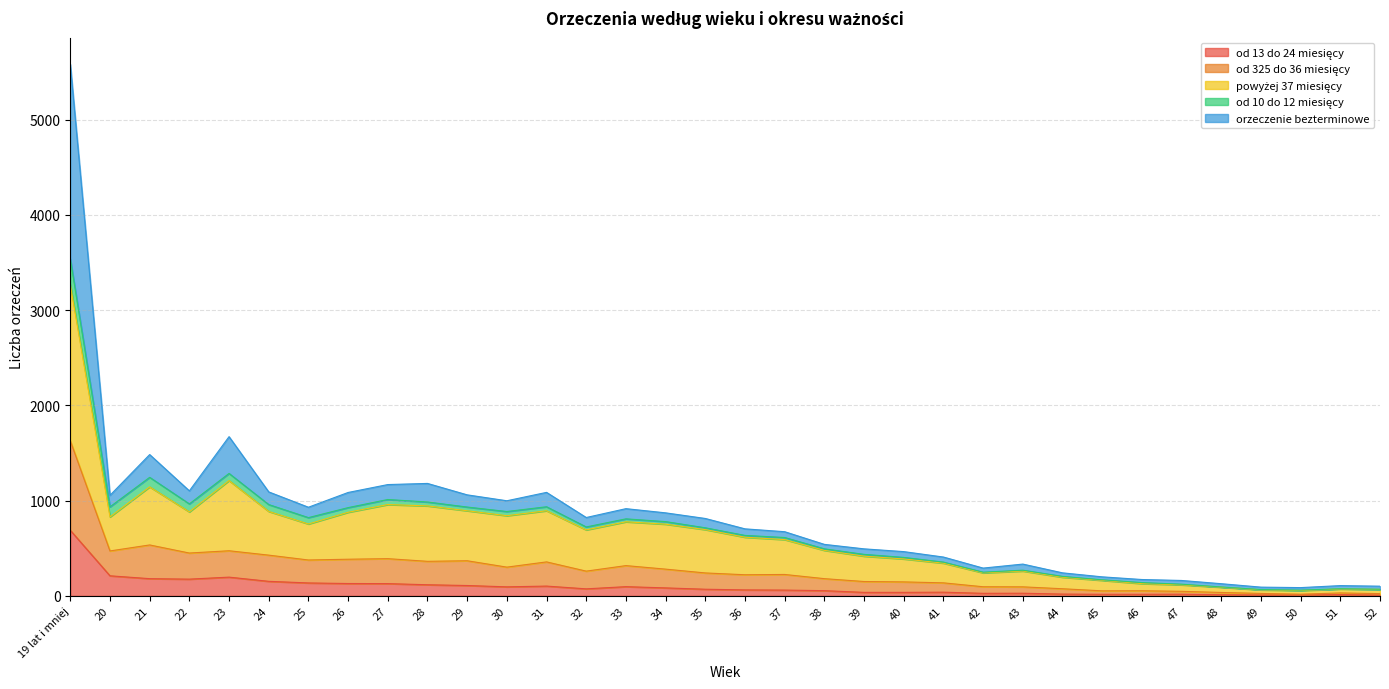

True or false: od 325 do 36 miesięcy has more than 0 points higher than both neighbors.

True